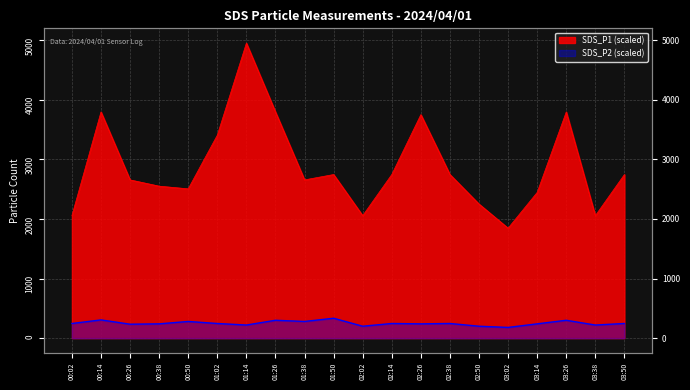

What is the label of the 14th point from the left?

02:38